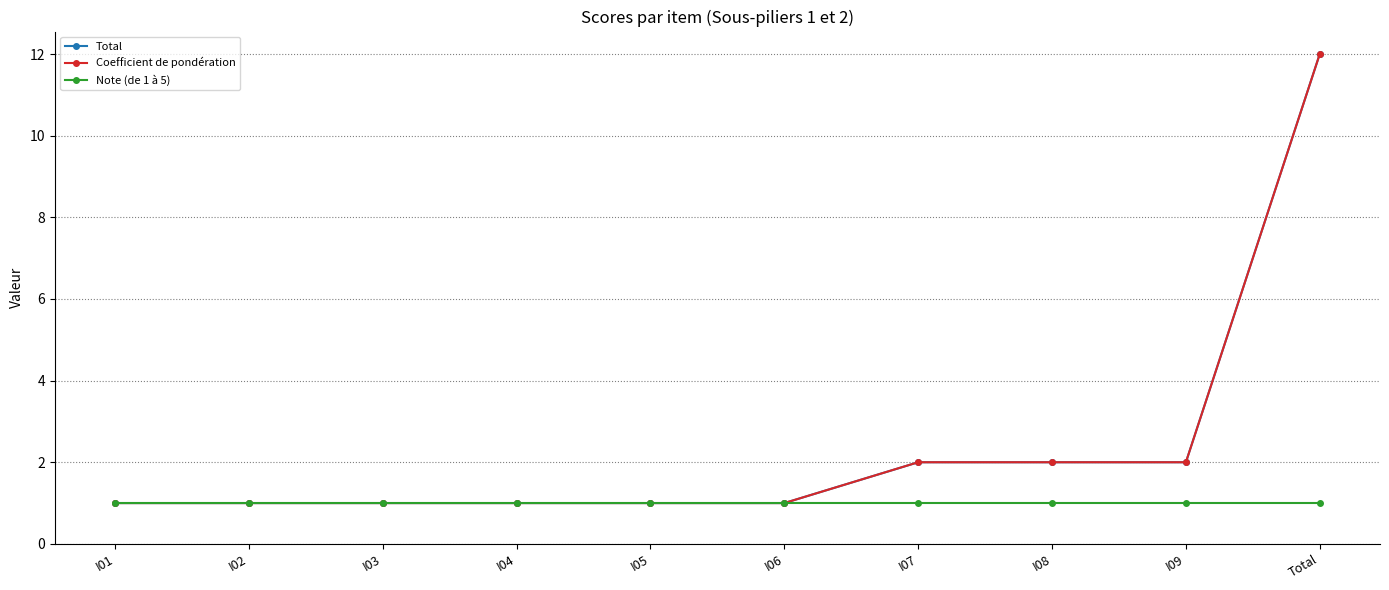

What value does the Coefficient de pondération series have at I07?

2